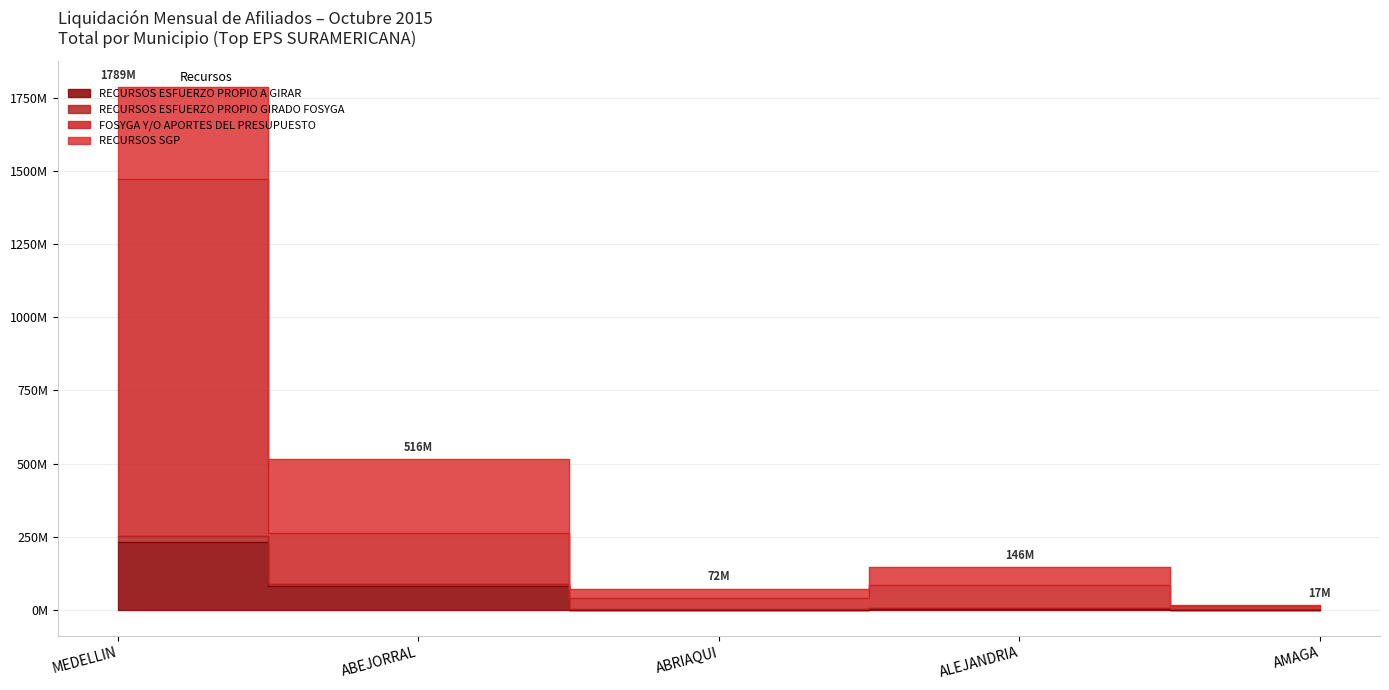

What is the maximum value shown in the chart?

1788976812.9